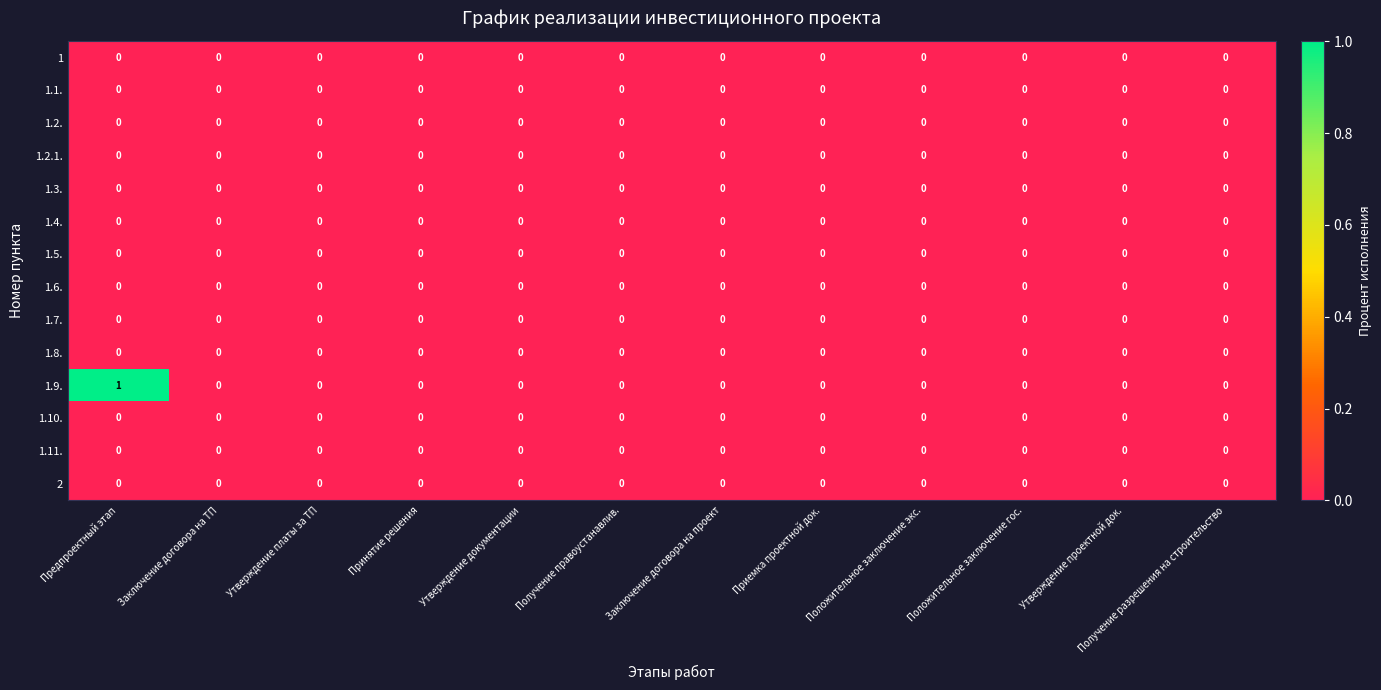

Which series has the largest total across all categories?

1.9.